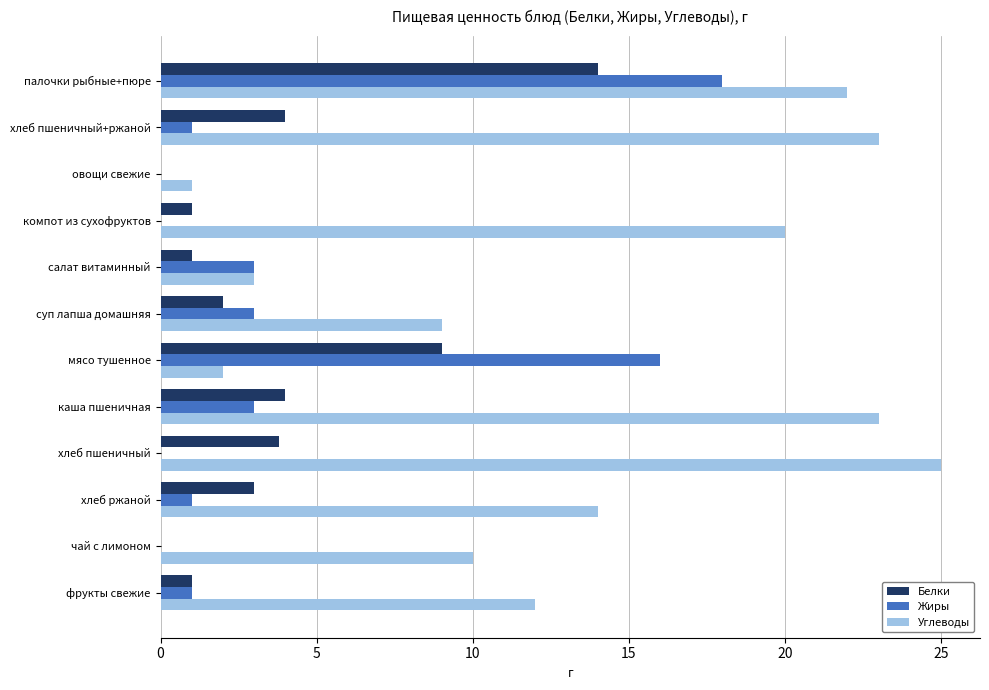

What are all the series names shown in the legend?

Белки, Жиры, Углеводы